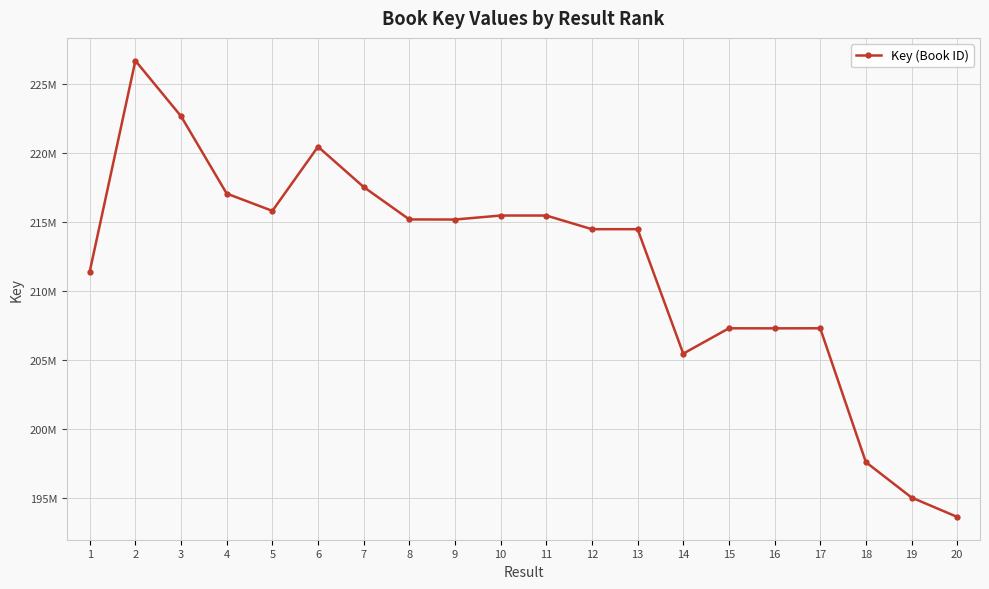

Is this an area chart (filled region under the line)?

No